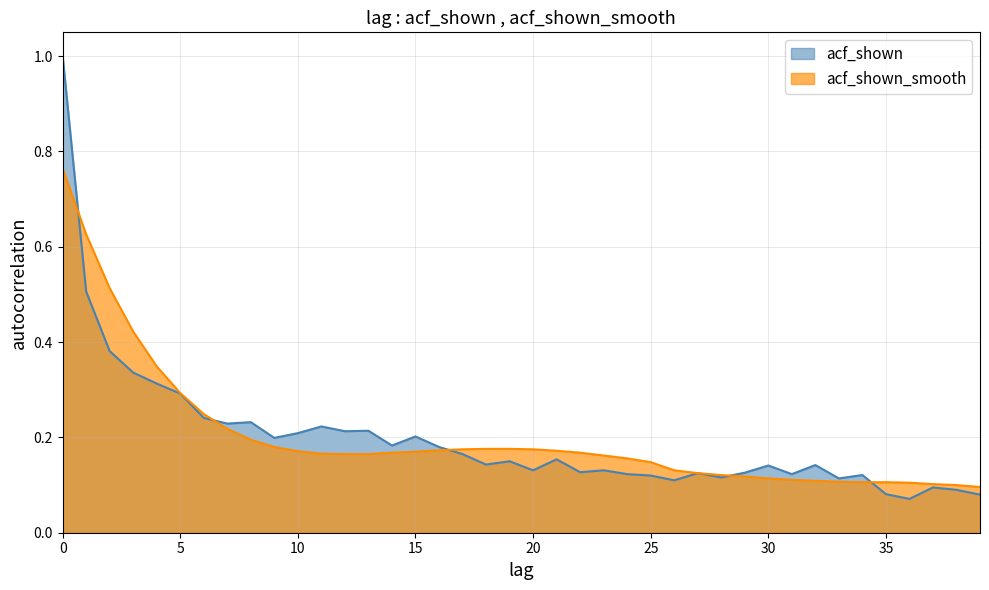

Reading right to left, what are all the values shown in this chart?

acf_shown: 39=0.1	38=0.1	37=0.1	36=0.1	35=0.1	34=0.1	33=0.1	32=0.1	31=0.1	30=0.1	29=0.1	28=0.1	27=0.1	26=0.1	25=0.1	24=0.1	23=0.1	22=0.1	21=0.2	20=0.1	19=0.1	18=0.1	17=0.2	16=0.2	15=0.2	14=0.2	13=0.2	12=0.2	11=0.2	10=0.2	9=0.2	8=0.2	7=0.2	6=0.2	5=0.3	4=0.3	3=0.3	2=0.4	1=0.5	0=1.0
acf_shown_smooth: 39=0.1	38=0.1	37=0.1	36=0.1	35=0.1	34=0.1	33=0.1	32=0.1	31=0.1	30=0.1	29=0.1	28=0.1	27=0.1	26=0.1	25=0.1	24=0.2	23=0.2	22=0.2	21=0.2	20=0.2	19=0.2	18=0.2	17=0.2	16=0.2	15=0.2	14=0.2	13=0.2	12=0.2	11=0.2	10=0.2	9=0.2	8=0.2	7=0.2	6=0.2	5=0.3	4=0.3	3=0.4	2=0.5	1=0.6	0=0.8